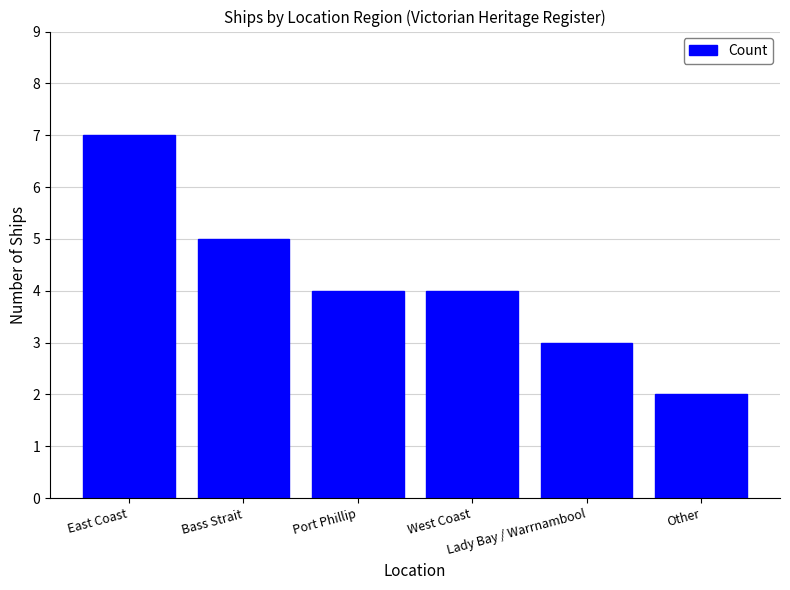

Count the number of data series in this chart.

1